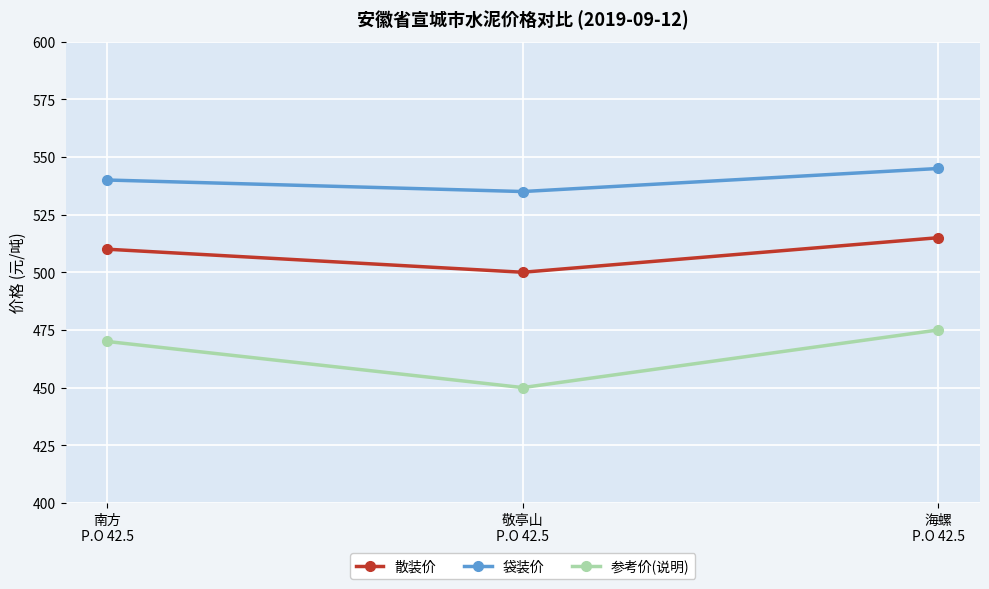

Reading left to right, list all the values displayed in this chart.

散装价: 南方
P.O 42.5=510	敬亭山
P.O 42.5=500	海螺
P.O 42.5=515
袋装价: 南方
P.O 42.5=540	敬亭山
P.O 42.5=535	海螺
P.O 42.5=545
参考价(说明): 南方
P.O 42.5=470	敬亭山
P.O 42.5=450	海螺
P.O 42.5=475